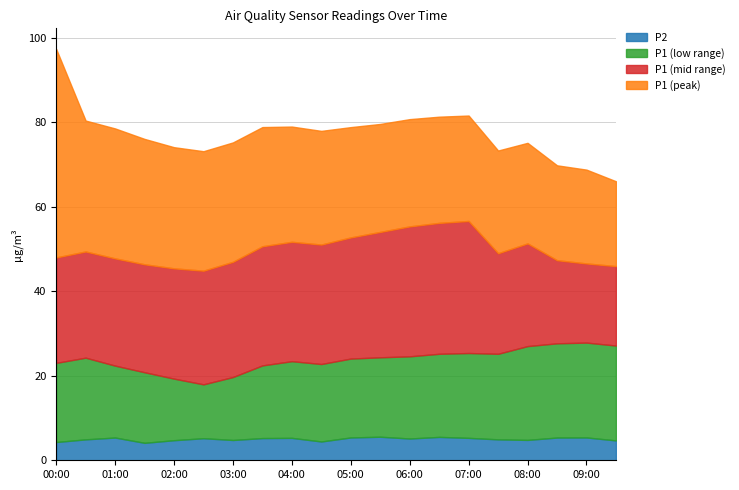

What is the value of the P2 point at the 1st from the left?

4.3